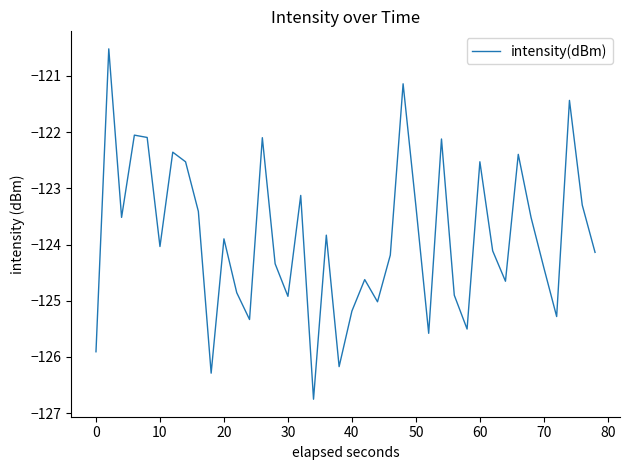

What is the maximum value shown in the chart?

-120.5